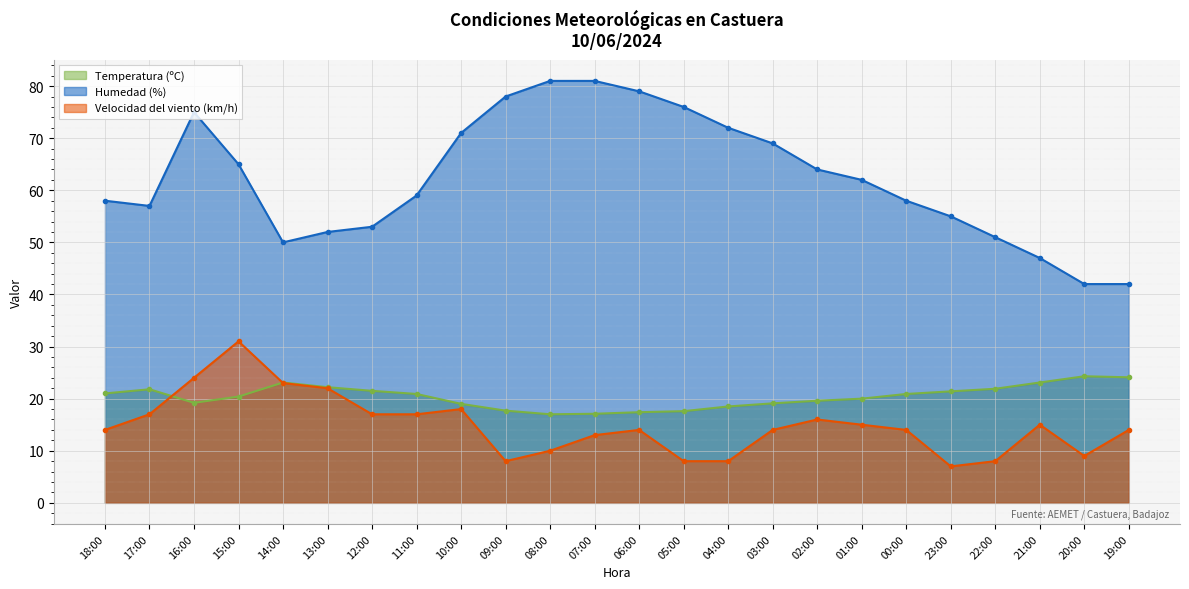

What is the sum of all Temperatura (ºC) values?

488.8